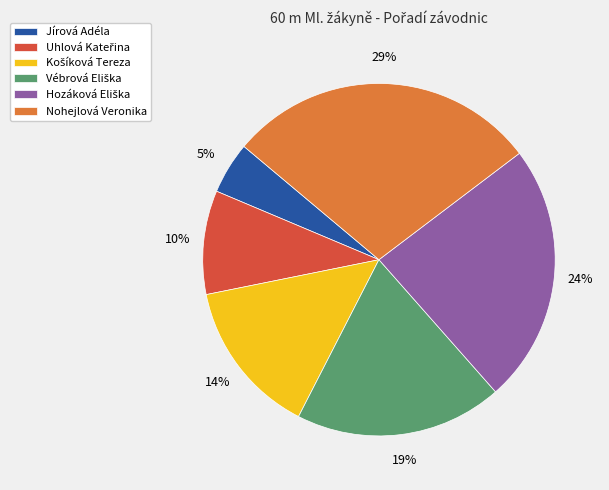

To the nearest percent, what is the difference between the largest and smallest slice percentages?

24%